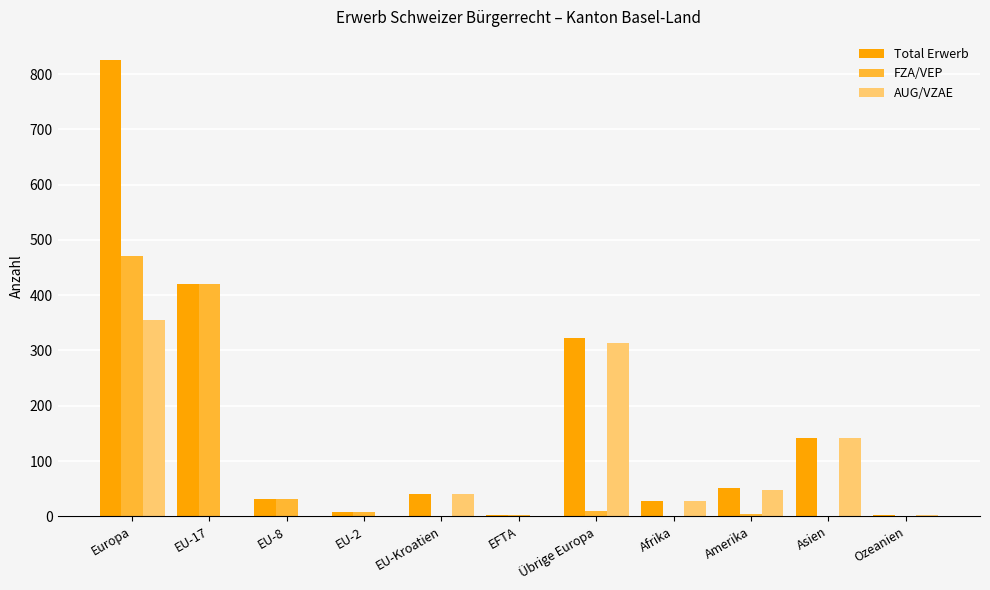

Is it true that FZA/VEP equals 0 at Afrika?

True